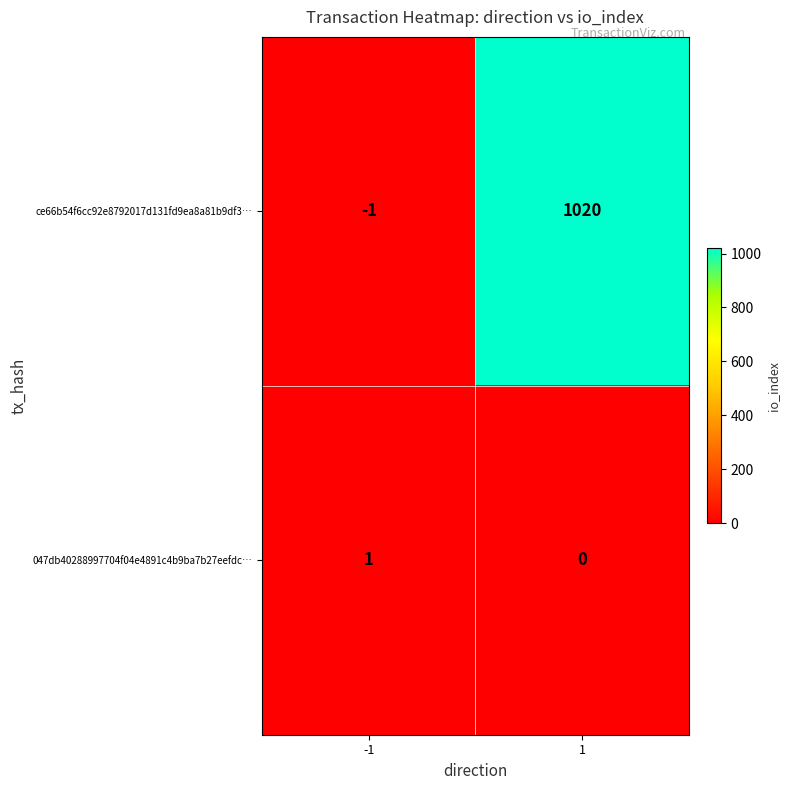

The ce66b54f6cc92e8792017d131fd9ea8a81b9df3… series shows 1420 at 1. True or false?

False